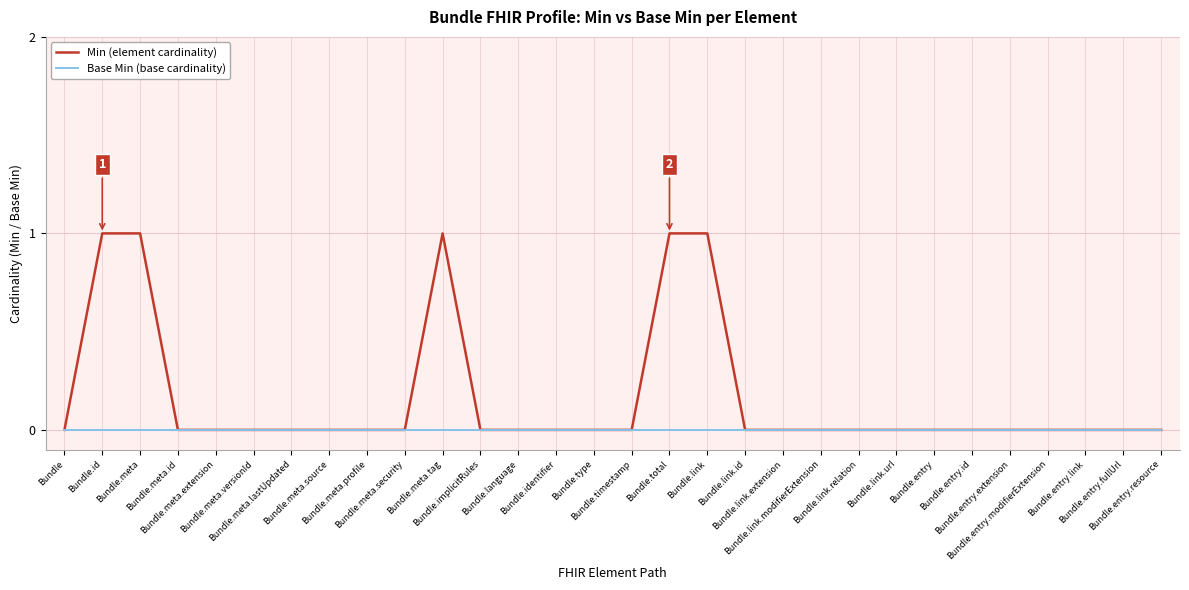

What position from the right is Bundle.meta.extension?

26